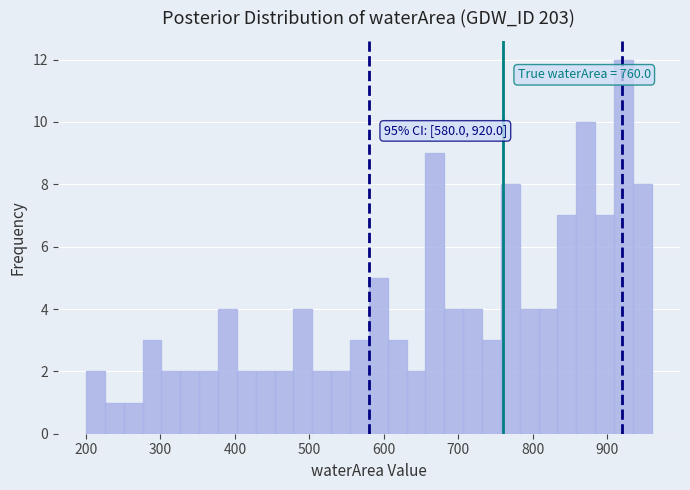

Read against the x-axis, roughly where is the centre of the tallest bar?

920